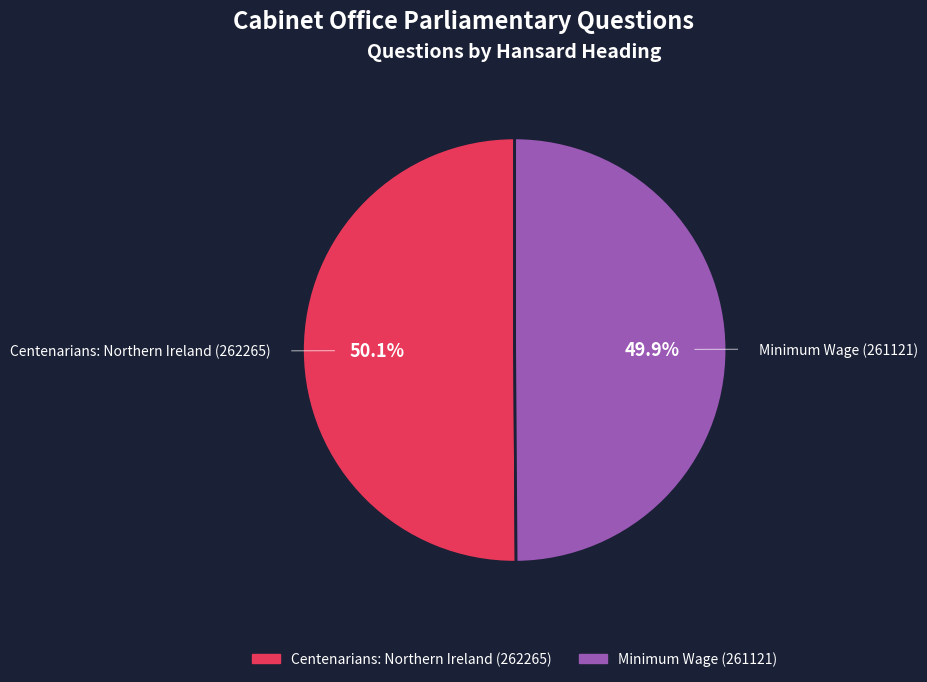

Is there a majority slice in this chart?

Yes